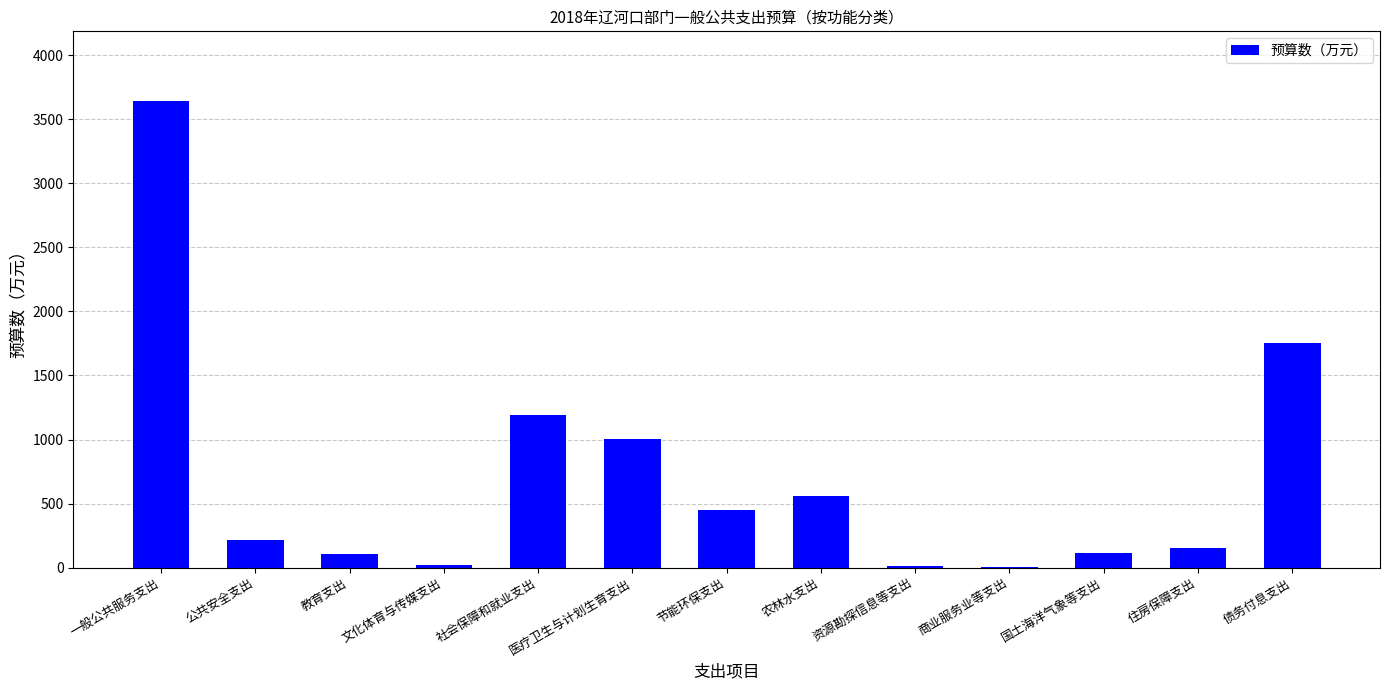

True or false: the data shows 152 at 住房保障支出.

True